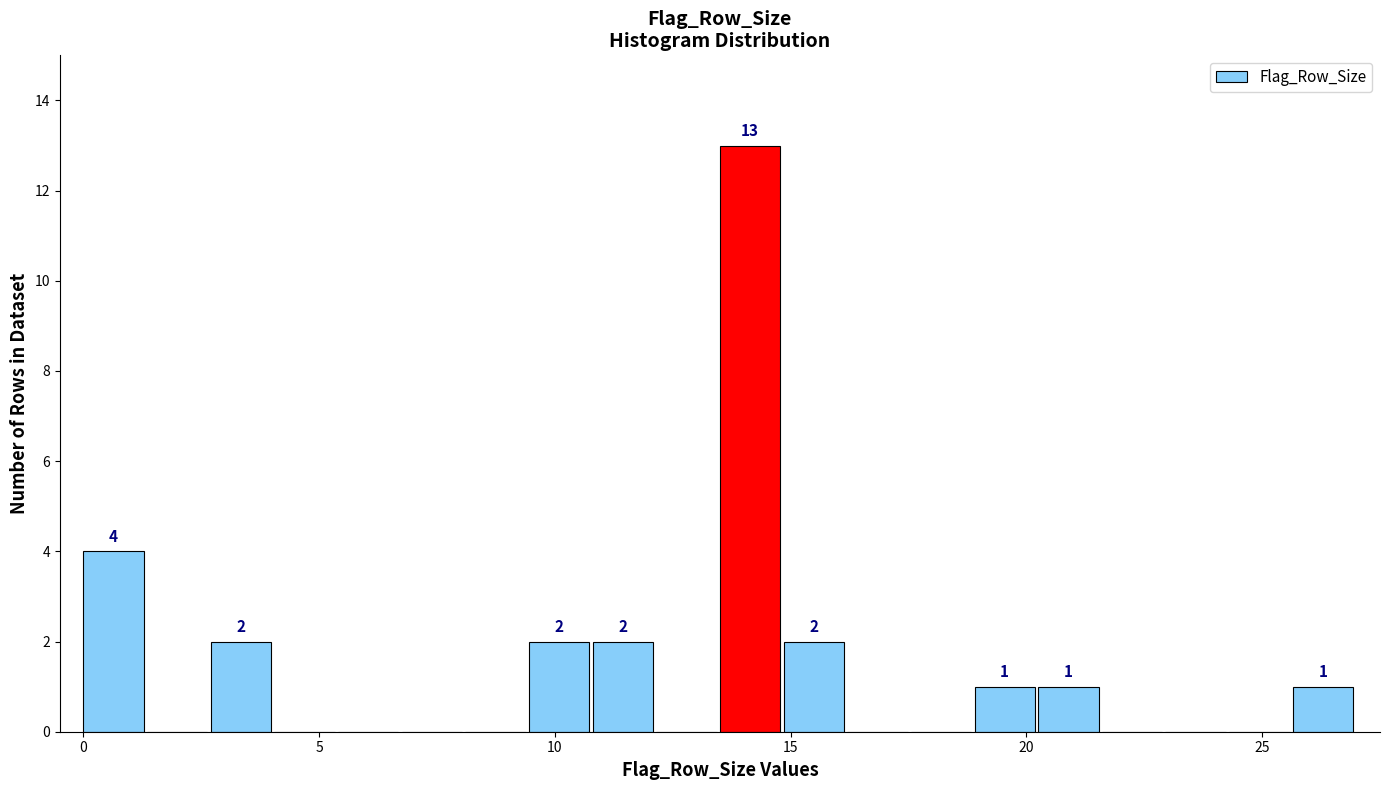

Read against the x-axis, roughly where is the centre of the tallest bar?

14.0